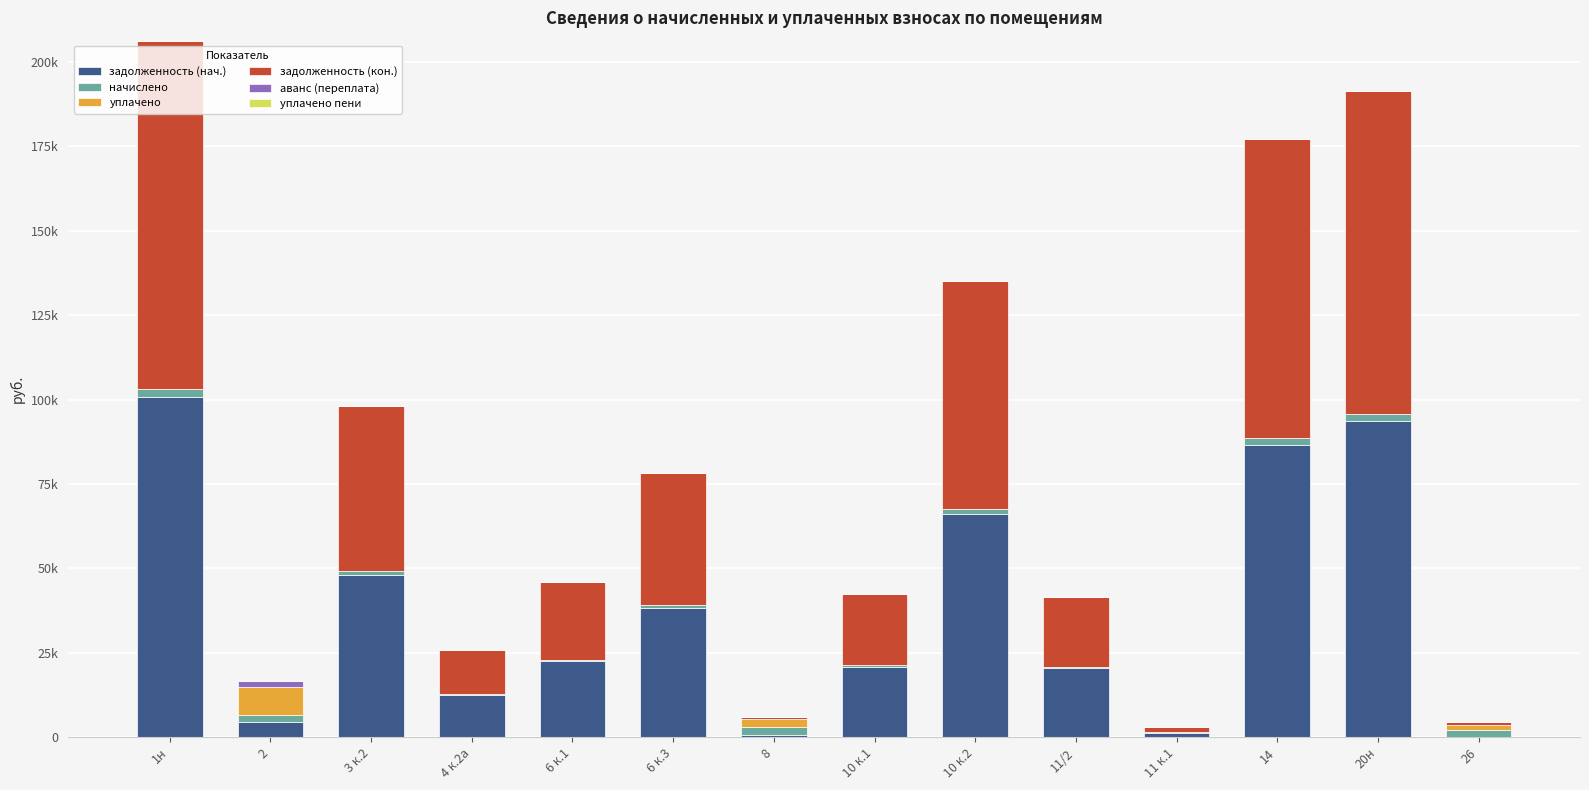

Are the bars horizontal?

No